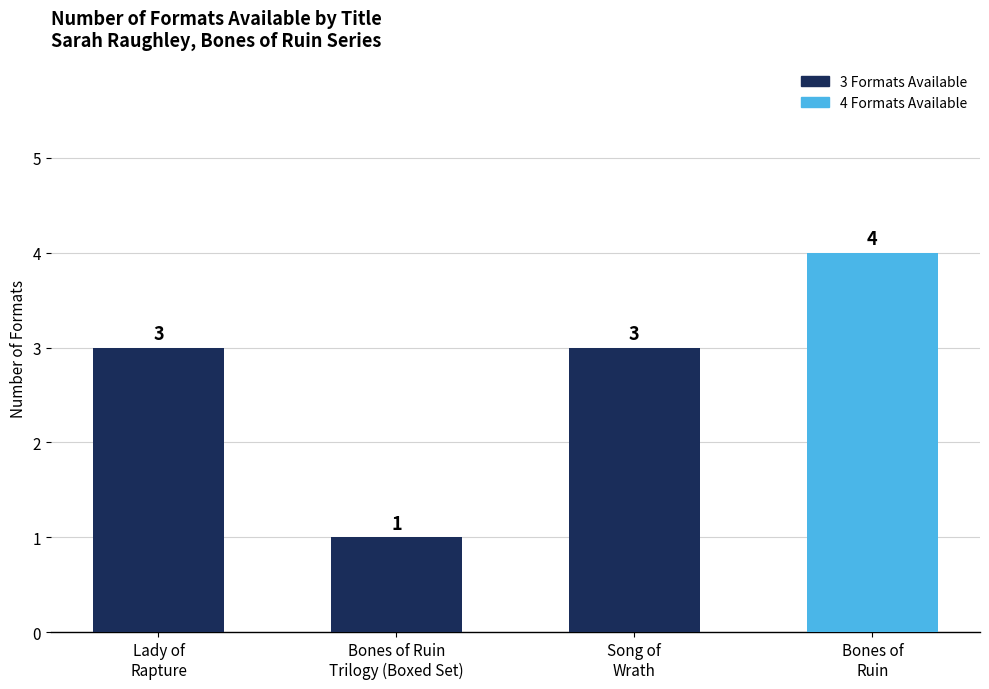

How many values are between 3 and 4?

3